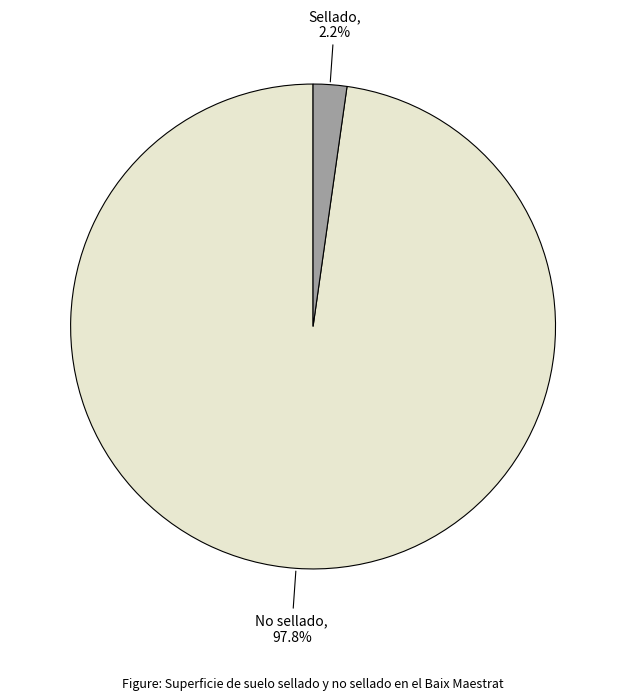

Is there any slice that represents more than half of the pie?

Yes